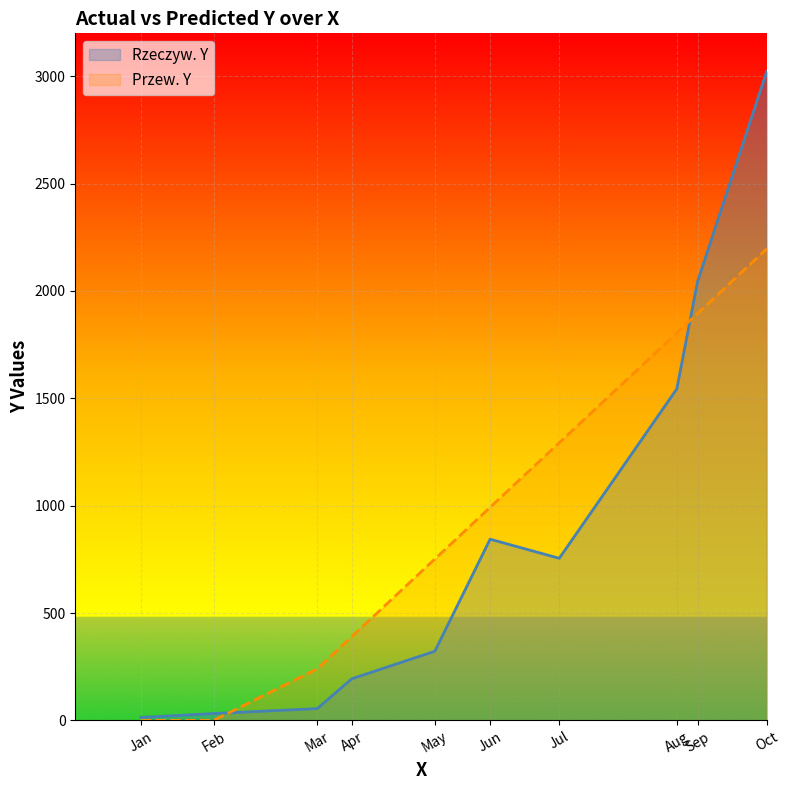

What is the difference between the Rzeczyw. Y values at Sep and May?

1722.0